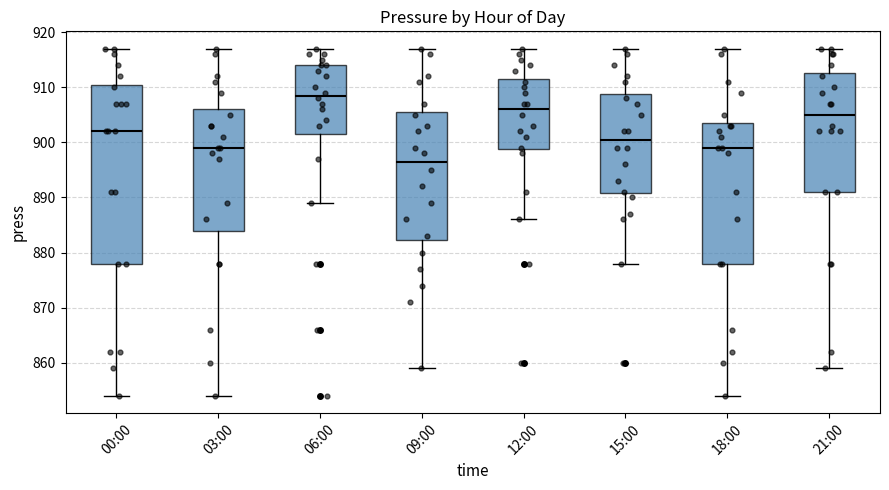

Which box has the lowest median line?

09:00